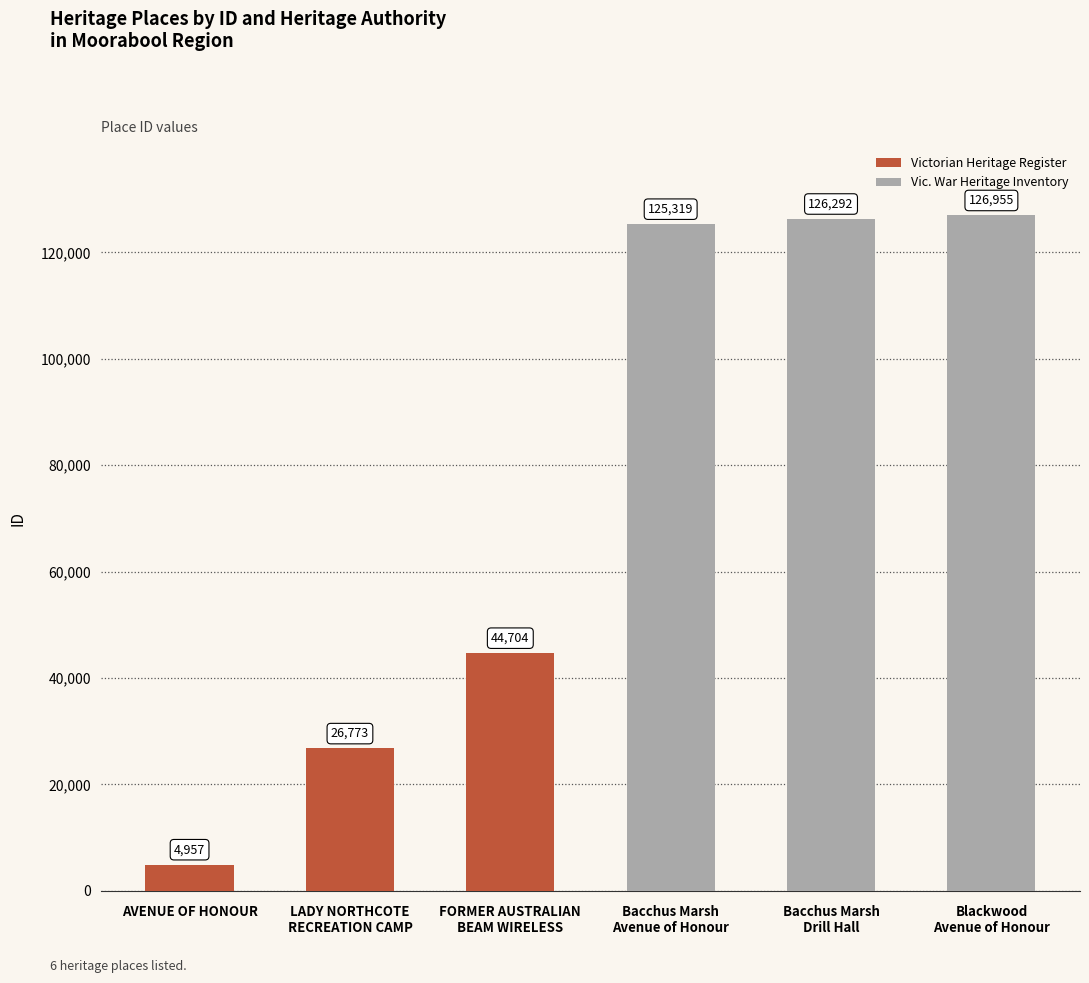

At which category does the chart reach its minimum across all series?

AVENUE OF HONOUR